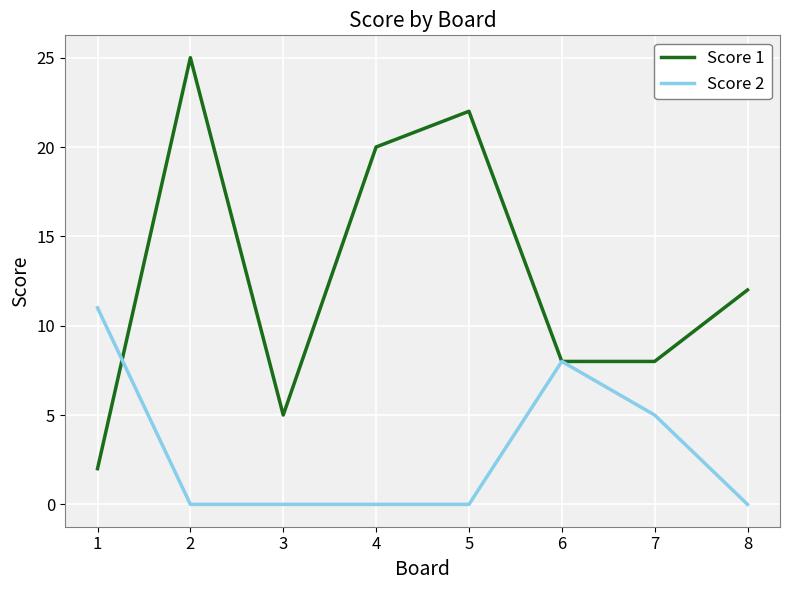

Does the chart display data point markers on the line(s)?

No